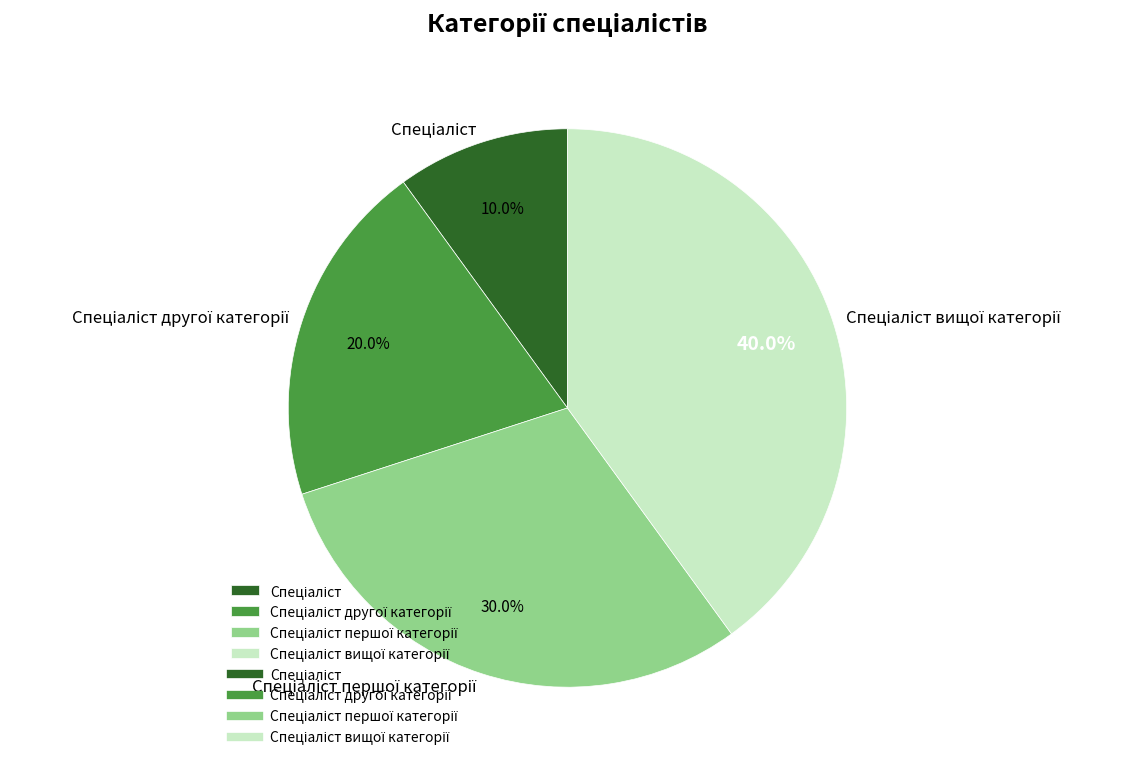

How many segments does this pie chart have?

4